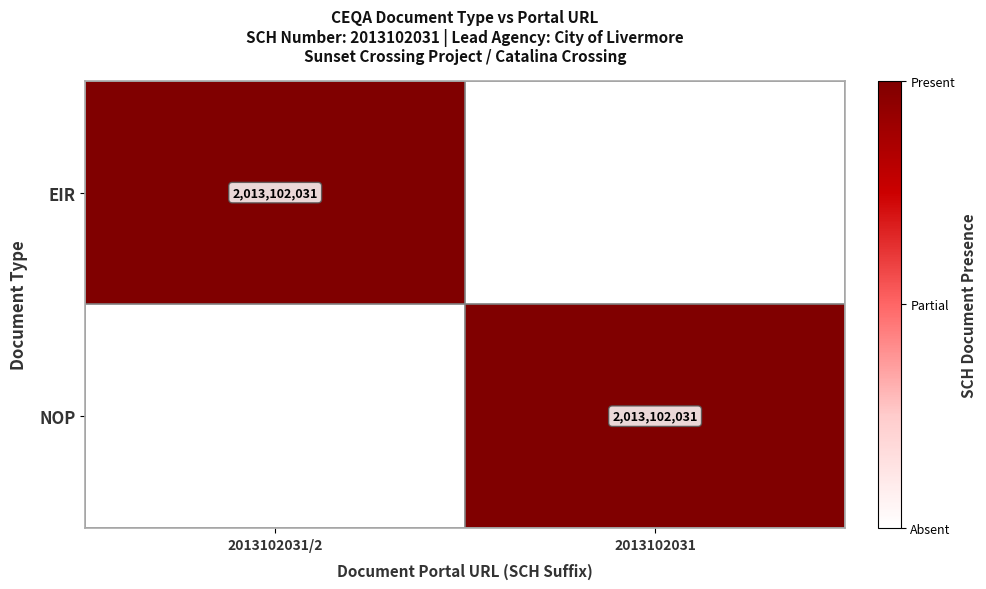

Between 2013102031 and 2013102031/2, which is larger?

2013102031/2